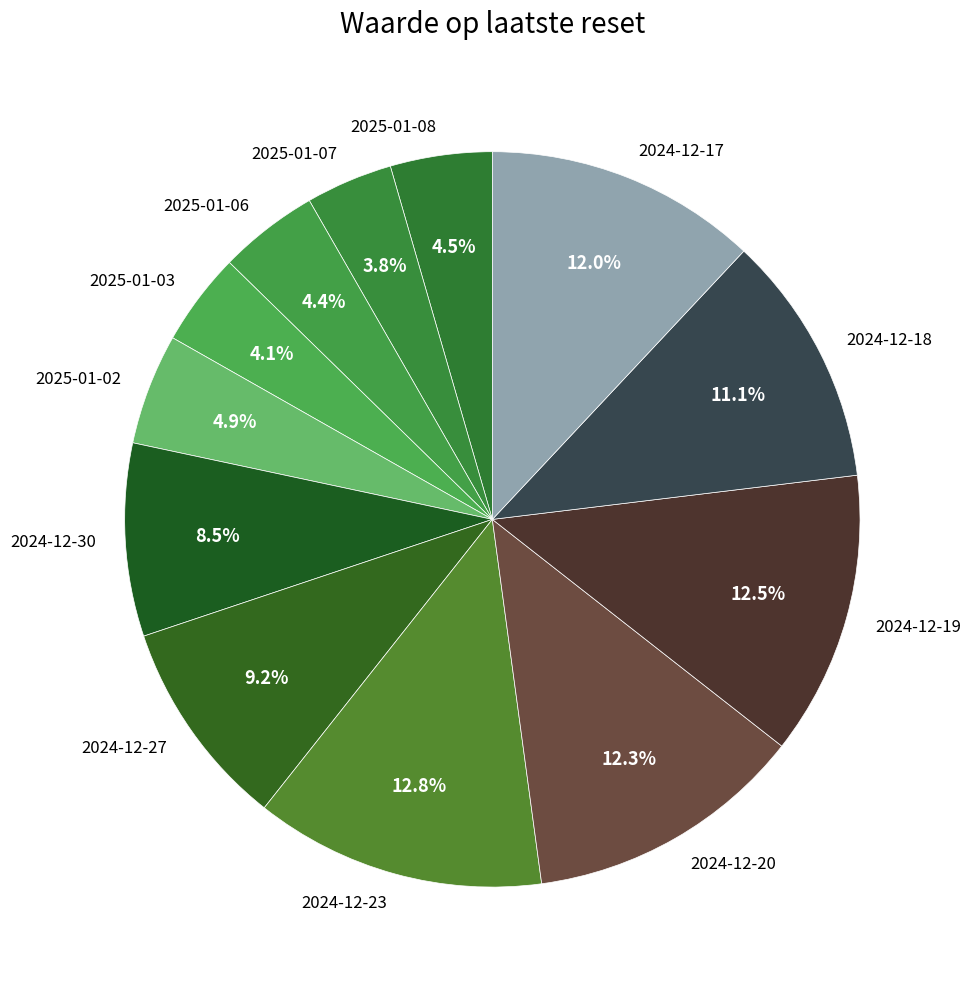

Does 2024-12-18 account for over 50% of the chart?

No